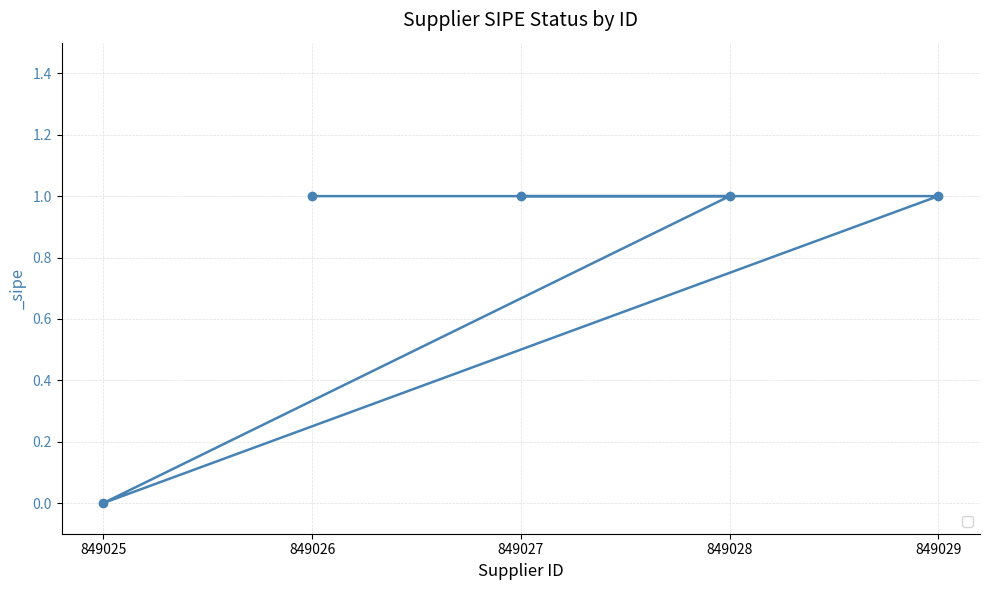

What is the label of the 2nd point from the right?

849028